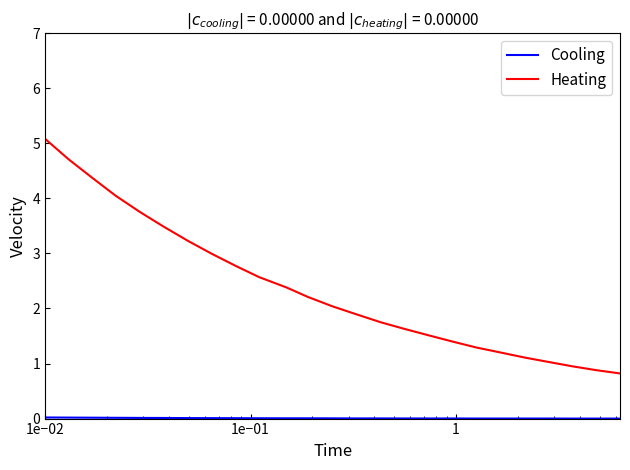

True or false: Heating has more than 2 points higher than both neighbors.

False